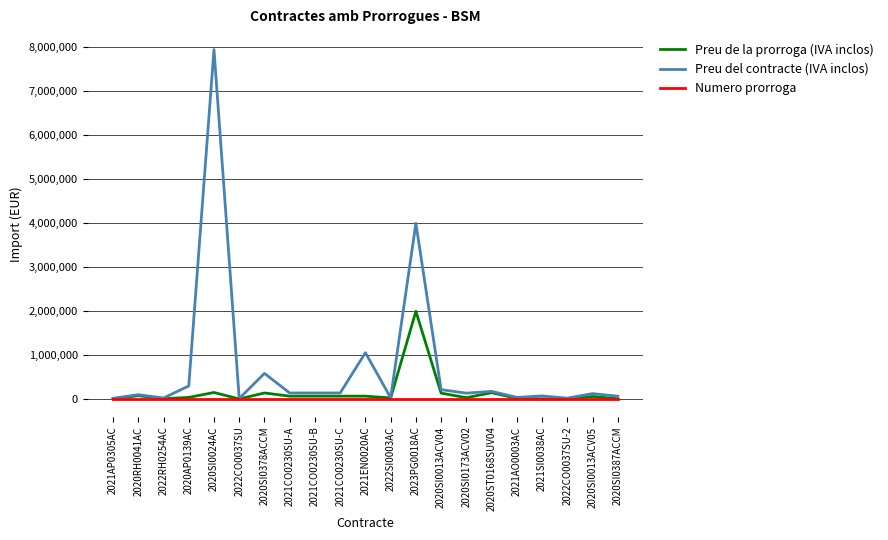

List the series in order of their overall mean, highest first.

Preu del contracte (IVA inclos), Preu de la prorroga (IVA inclos), Numero prorroga